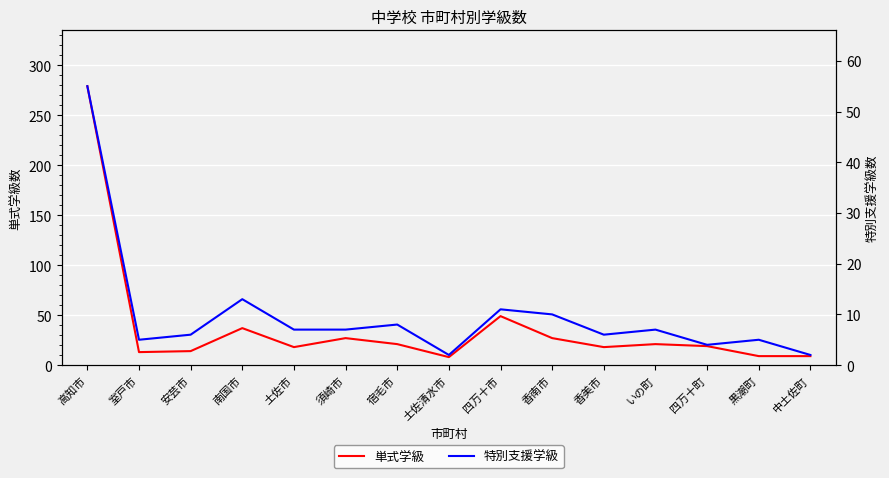

What is the average value of the 単式学級 series?

38